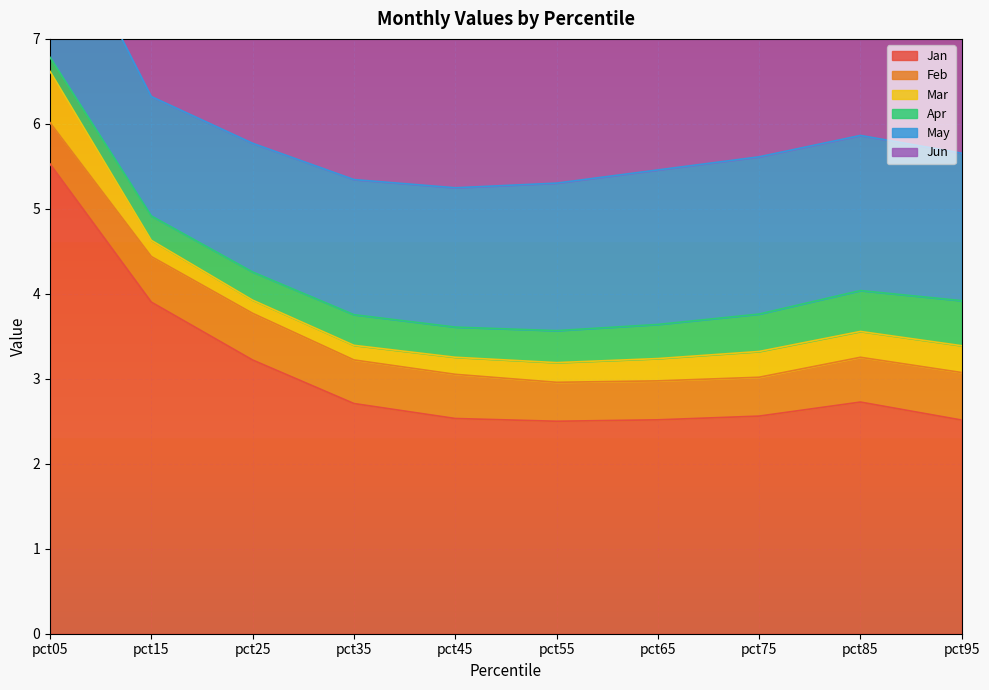

Reading left to right, transcribe all the data shown in this chart.

Jan: 5.5	3.9	3.2	2.7	2.5	2.5	2.5	2.6	2.7	2.5
Feb: 0.5	0.5	0.5	0.5	0.5	0.5	0.5	0.5	0.5	0.6
Mar: 0.6	0.2	0.2	0.2	0.2	0.2	0.3	0.3	0.3	0.3
Apr: 0.2	0.3	0.3	0.4	0.4	0.4	0.4	0.4	0.5	0.5
May: 1.9	1.4	1.5	1.6	1.6	1.7	1.8	1.9	1.8	1.7
Jun: 3.8	2.5	2.5	2.5	2.5	2.5	2.5	2.5	2.5	2.5